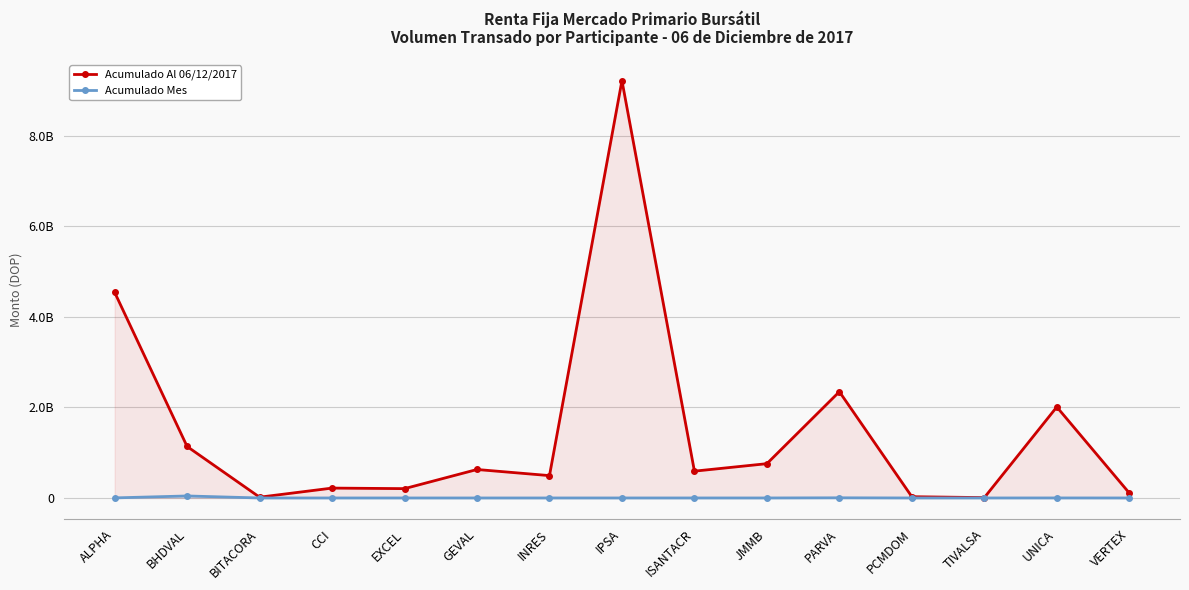

The value of Acumulado Mes at VERTEX is -26714495.5. True or false?

False